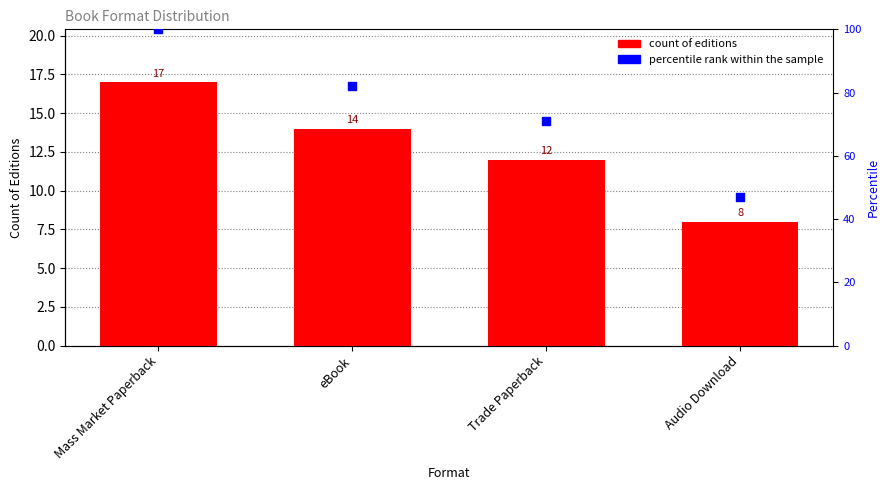

Which series contains the lowest Y value?

count of editions